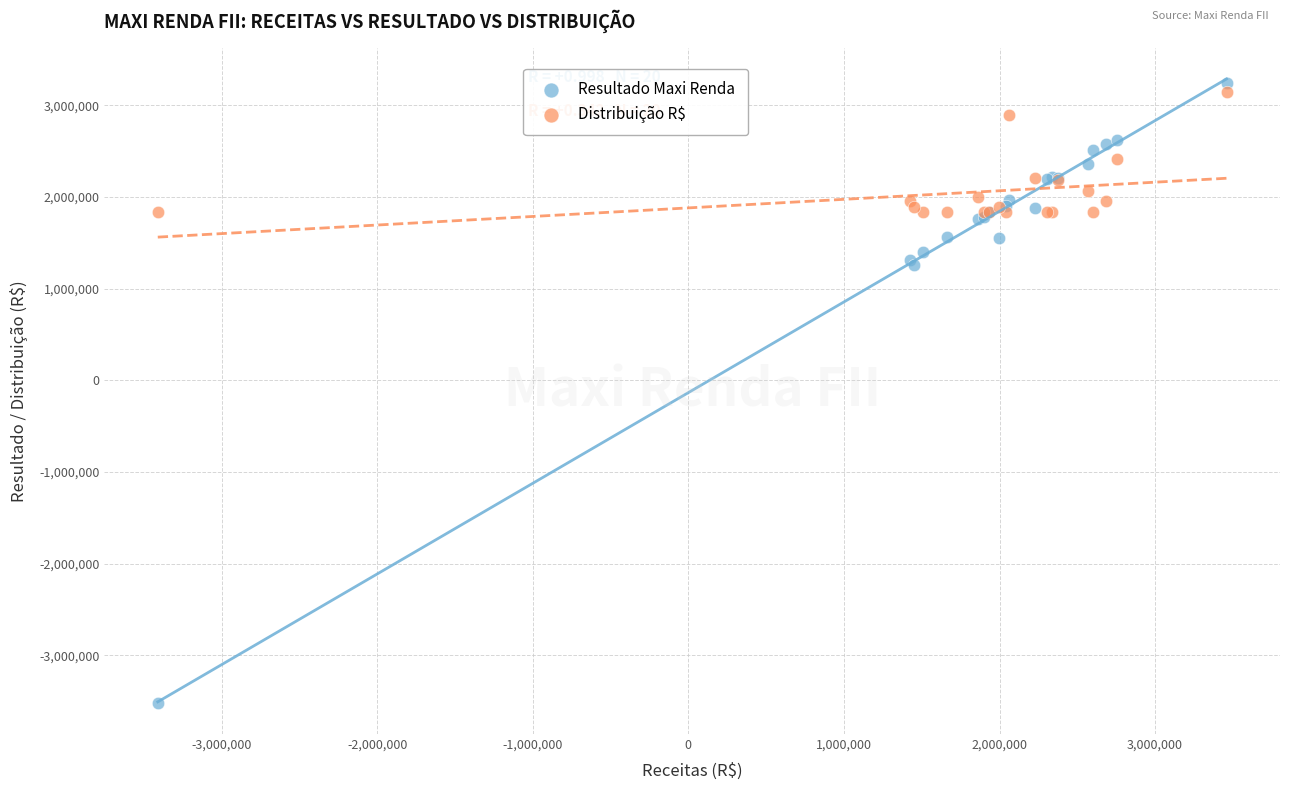

Which series reaches the minimum Y coordinate?

Resultado Maxi Renda